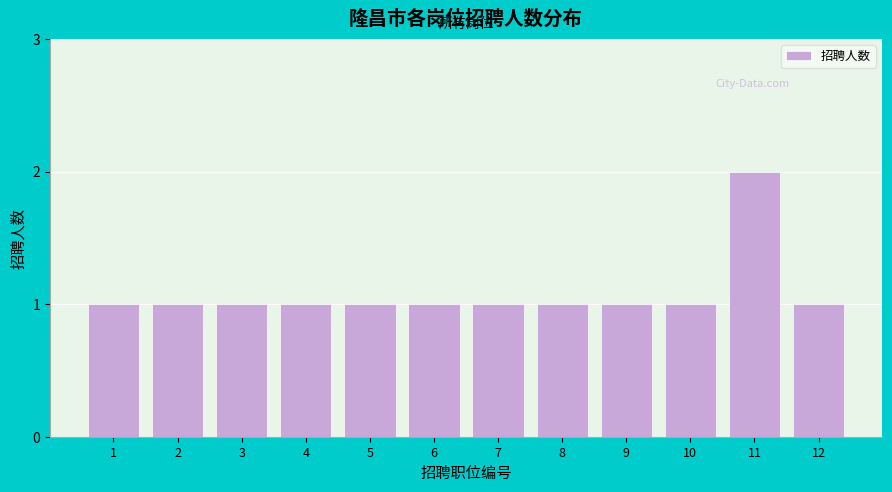

Reading left to right, what are all the values shown in this chart?

1	1	1	1	1	1	1	1	1	1	2	1